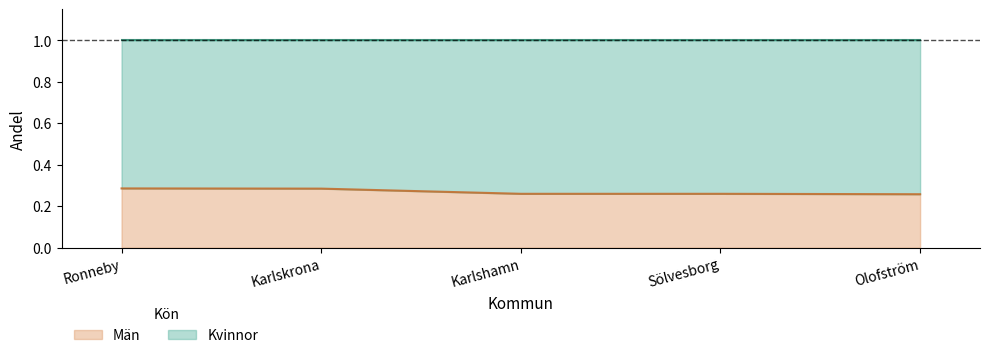

Does the chart have visible grid lines?

No